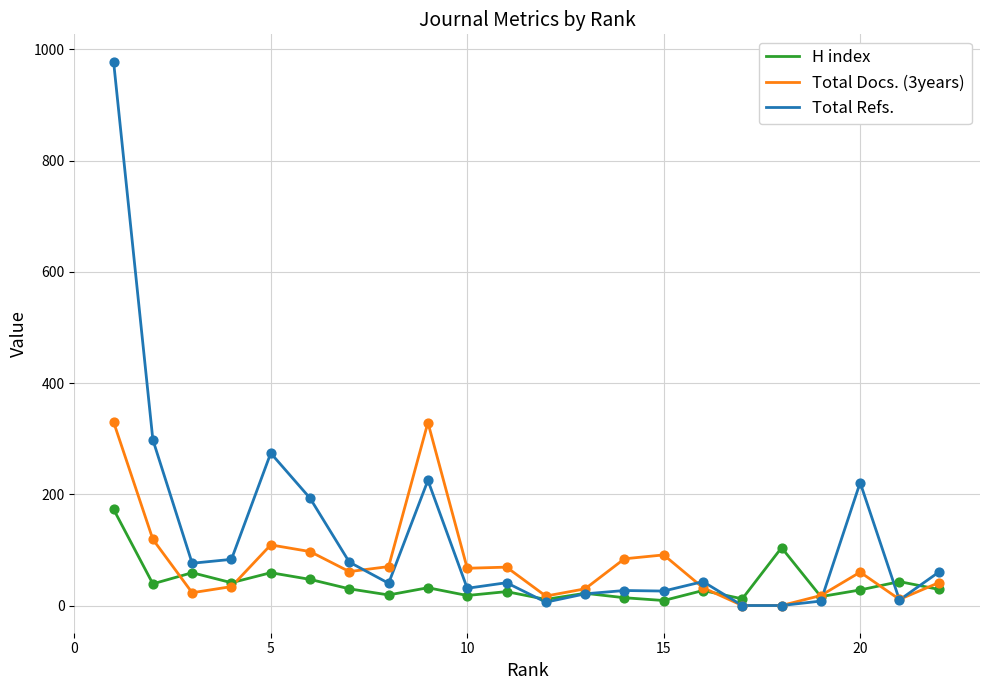

Which series has the largest total across all categories?

Total Refs.